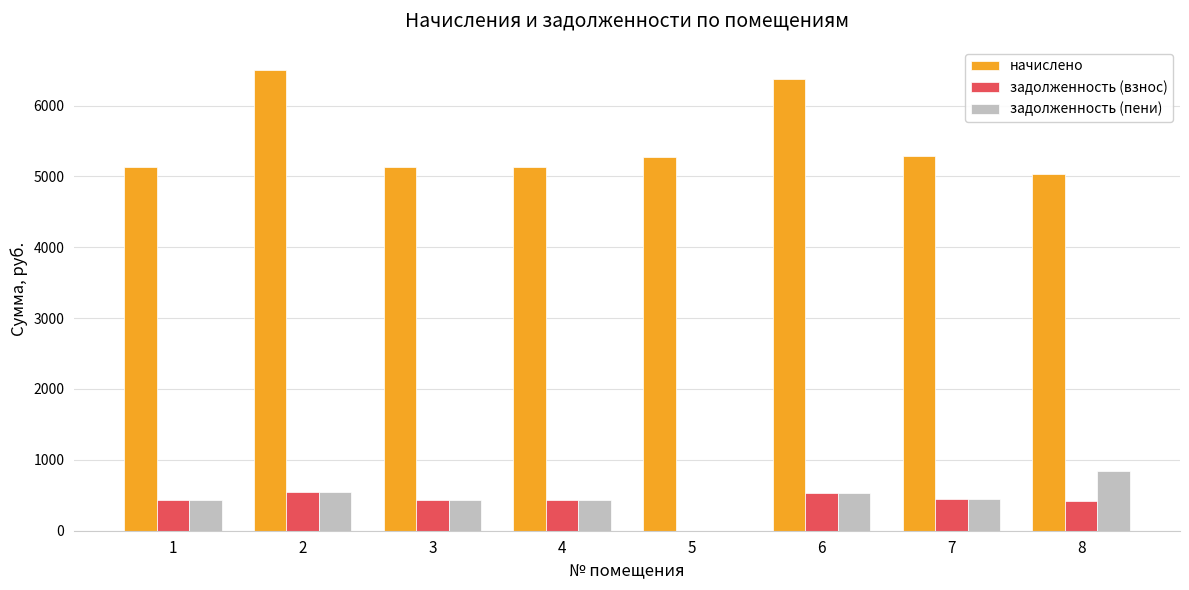

What is the sum of all задолженность (взнос) values?

3229.7